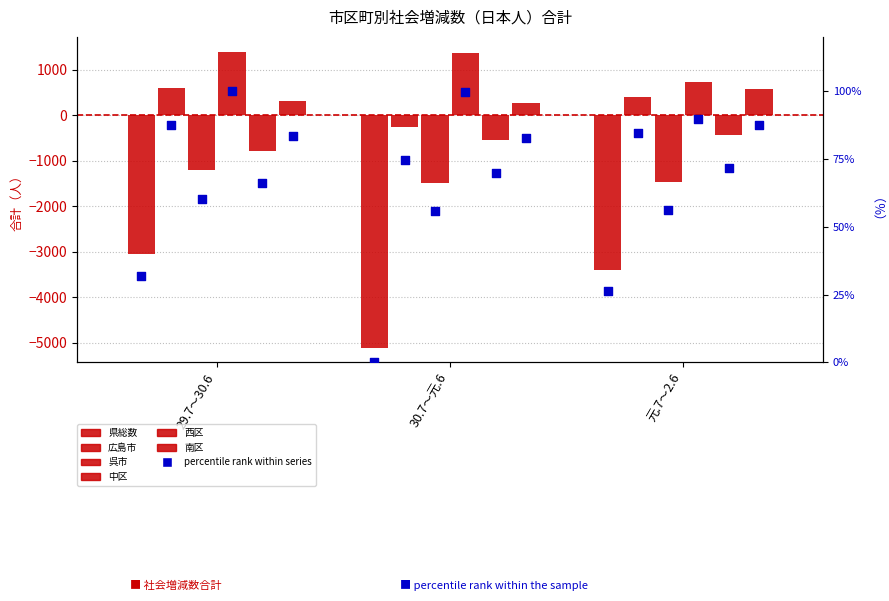

At how many categories does at least one series exceed -2137?

3